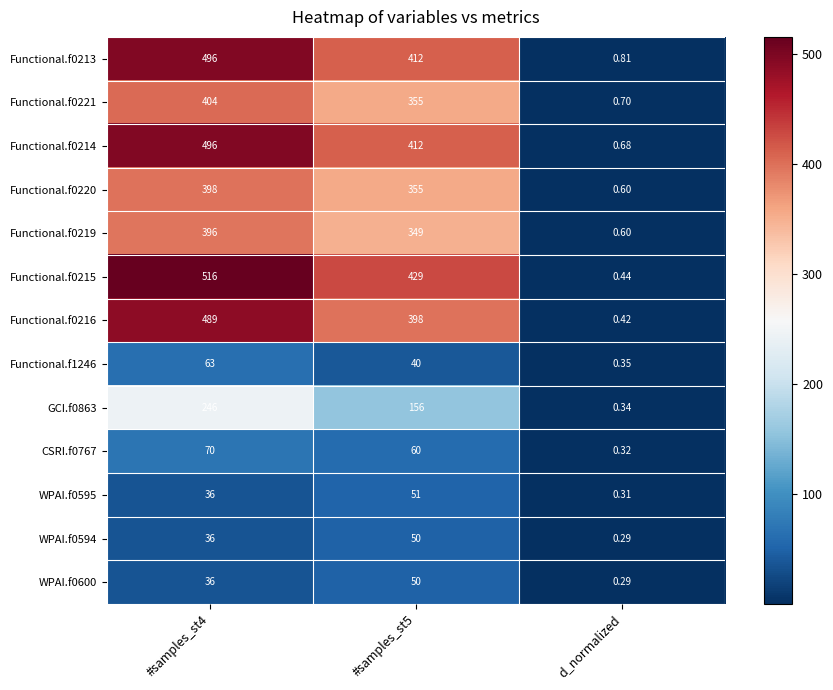

What is the difference between the highest and lowest values at #samples_st4?

480.0